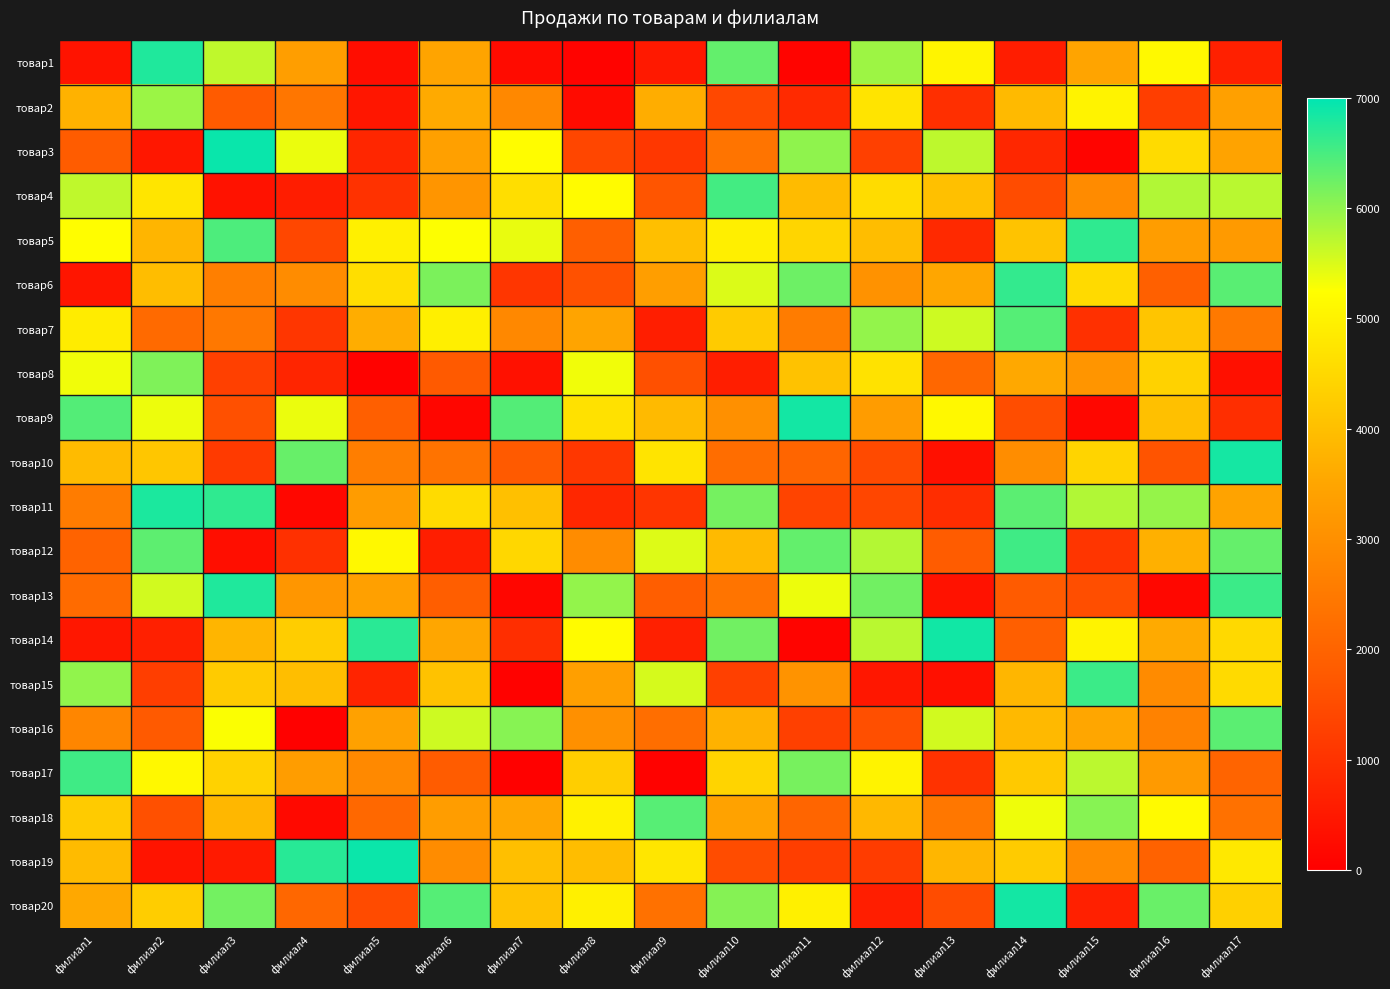

Which has a higher value, филиал11 or филиал3?

филиал3